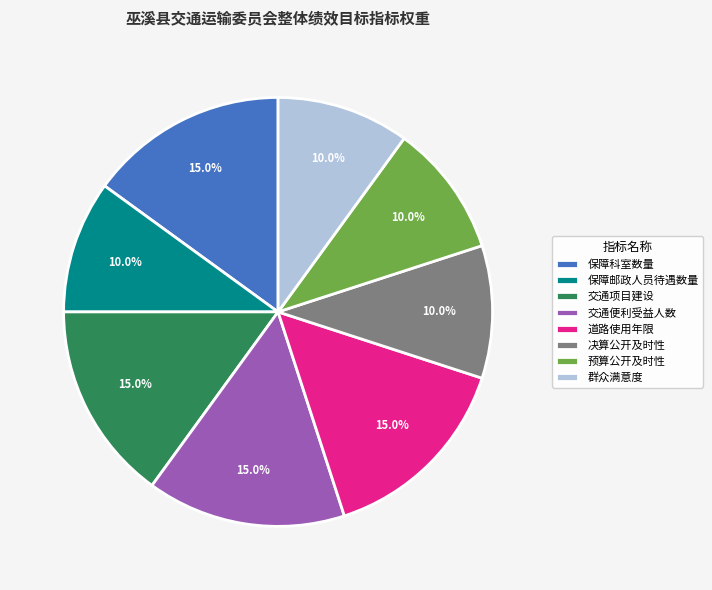

To the nearest percent, what is the average slice percentage?

12%